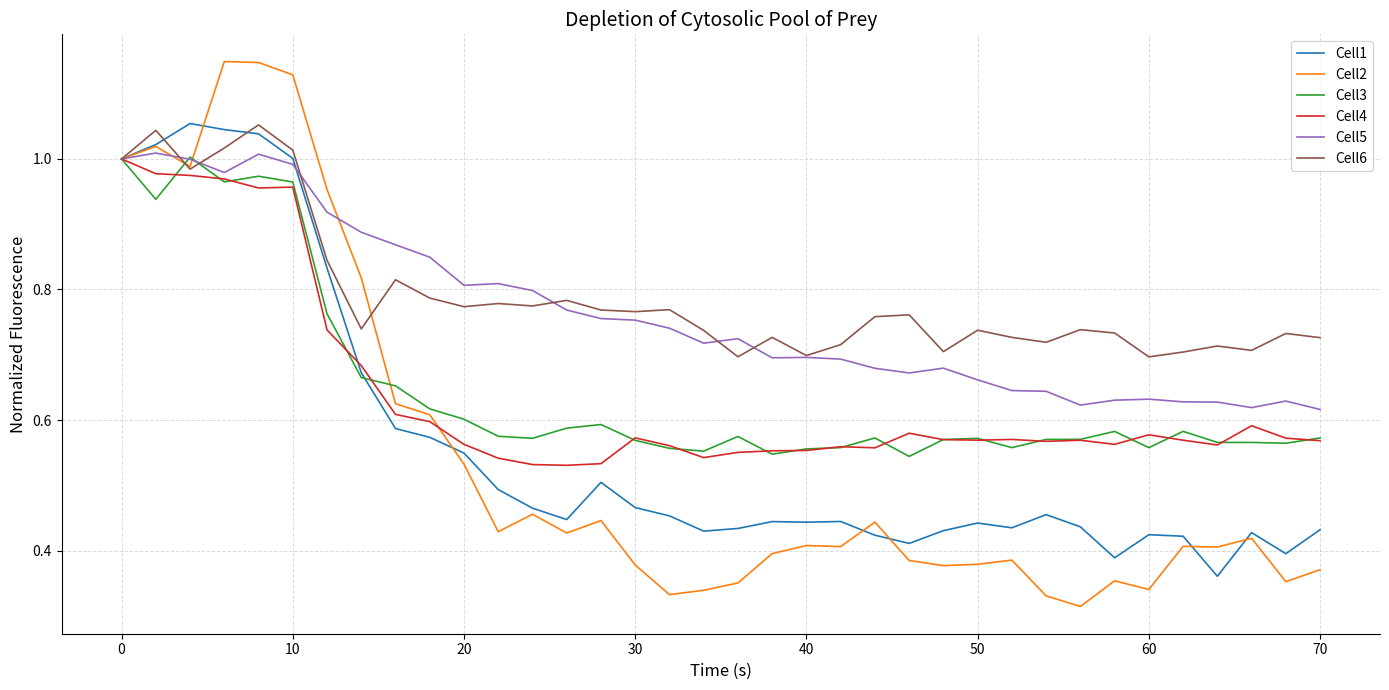

How many lines are shown in the chart?

6